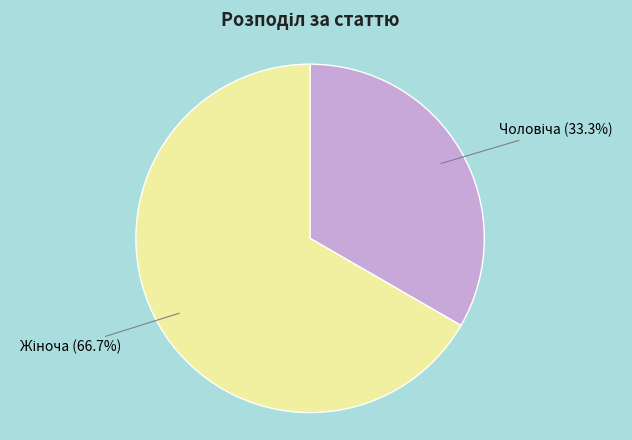

Is there any slice that represents more than half of the pie?

Yes